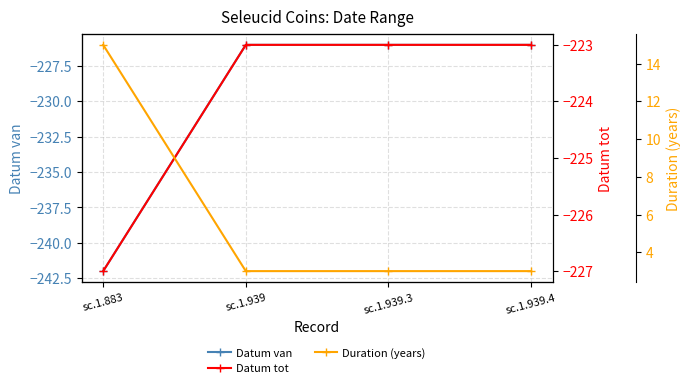

Does the chart have visible grid lines?

Yes